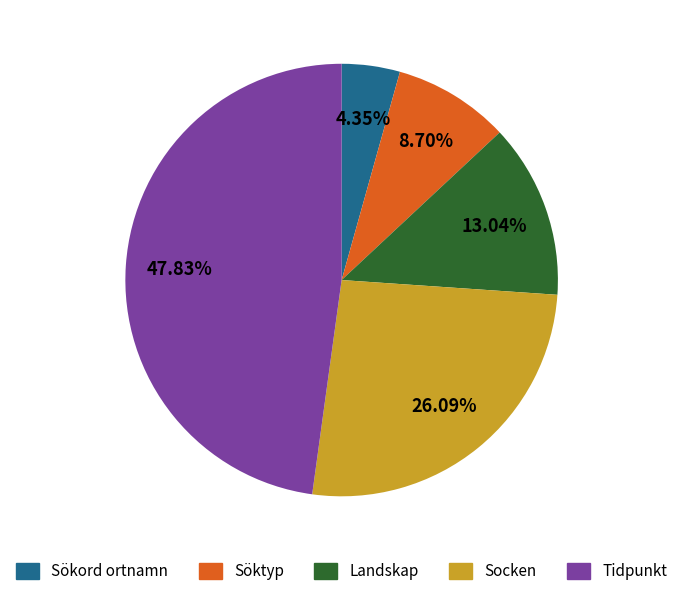

What is the smallest slice in the pie chart?

Sökord ortnamn